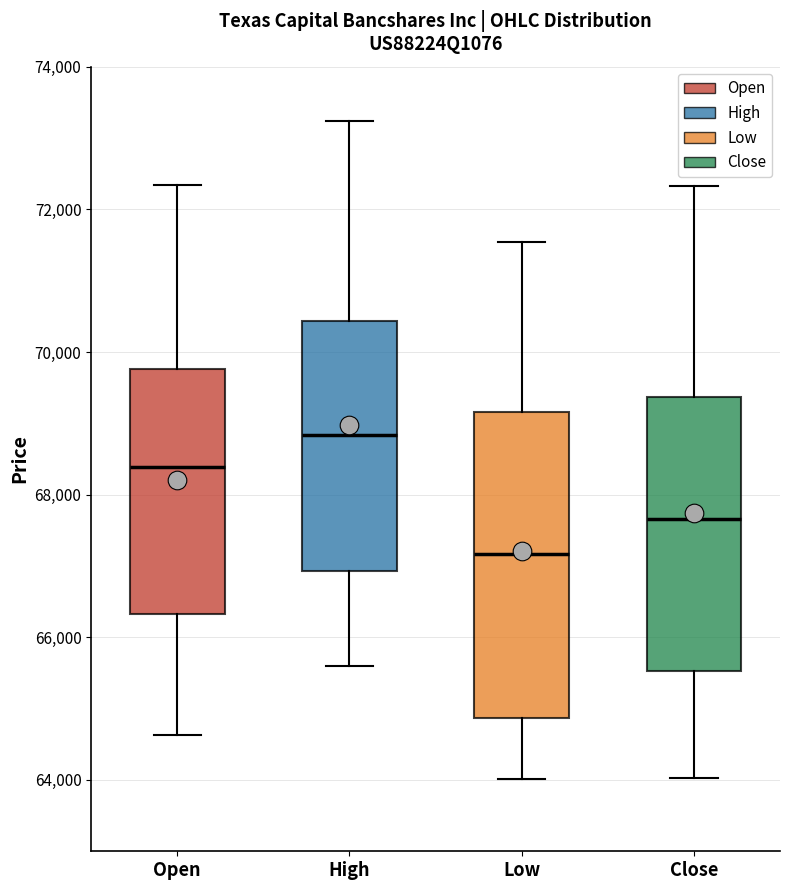

Where does the lower whisker of the box for Open end on the y-axis? The values are not printed on the chart, so give them approximately, as read against the axis.

64600